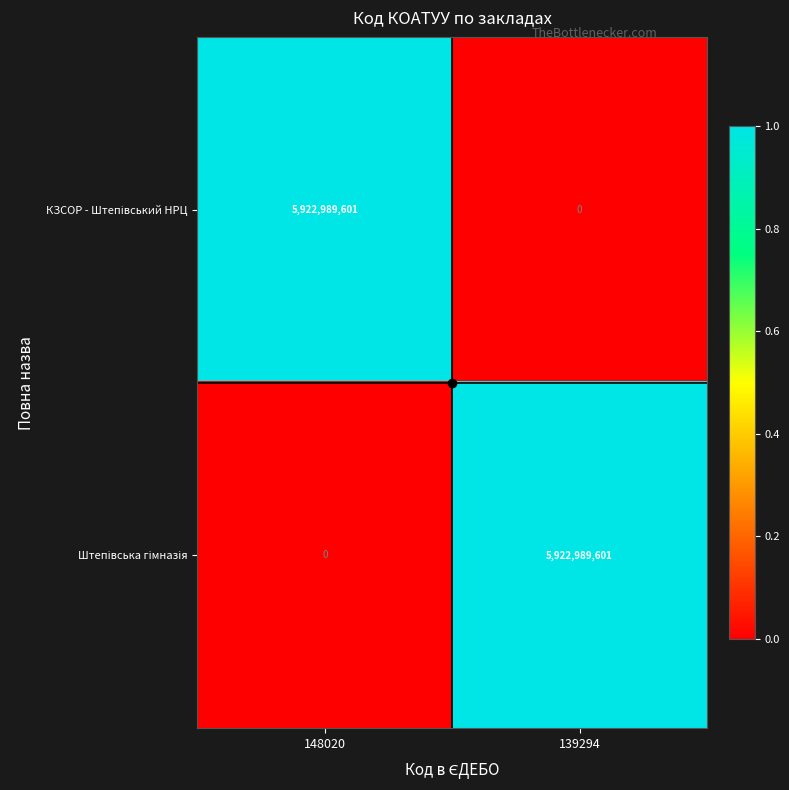

What is the spread (max minus min) of values at 139294?

5922989601